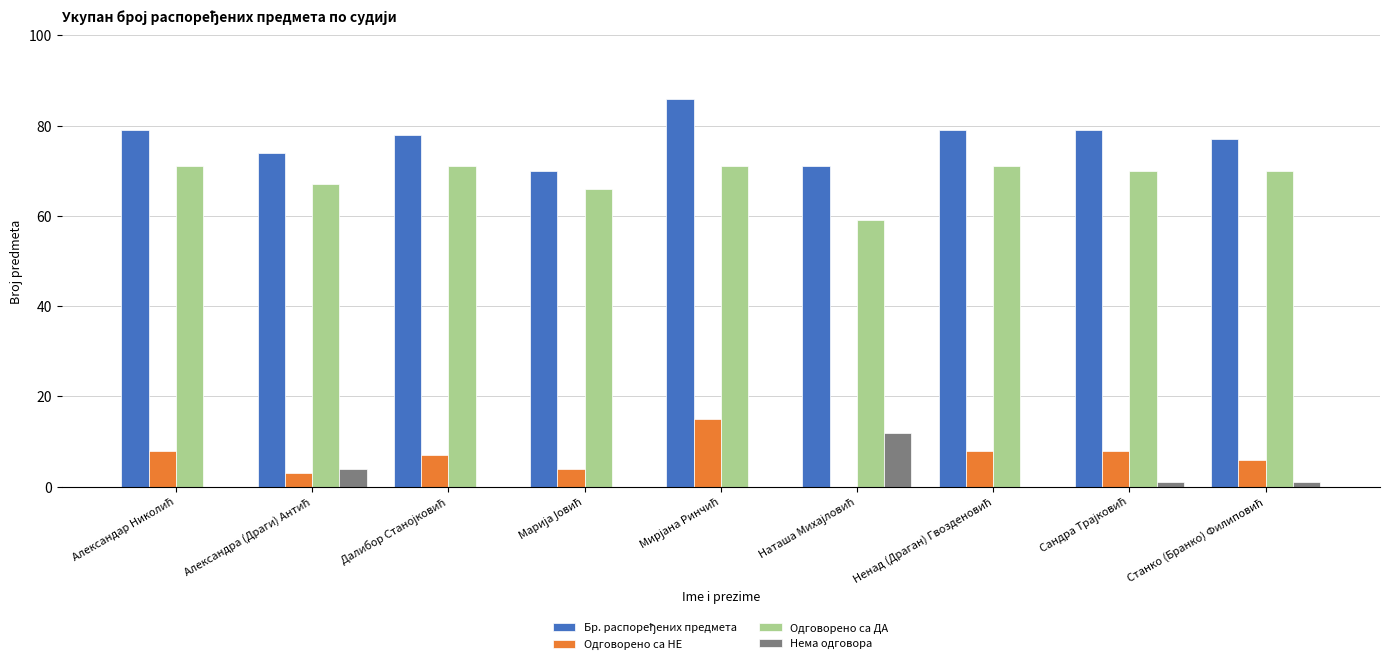

What is the maximum value shown in the chart?

86